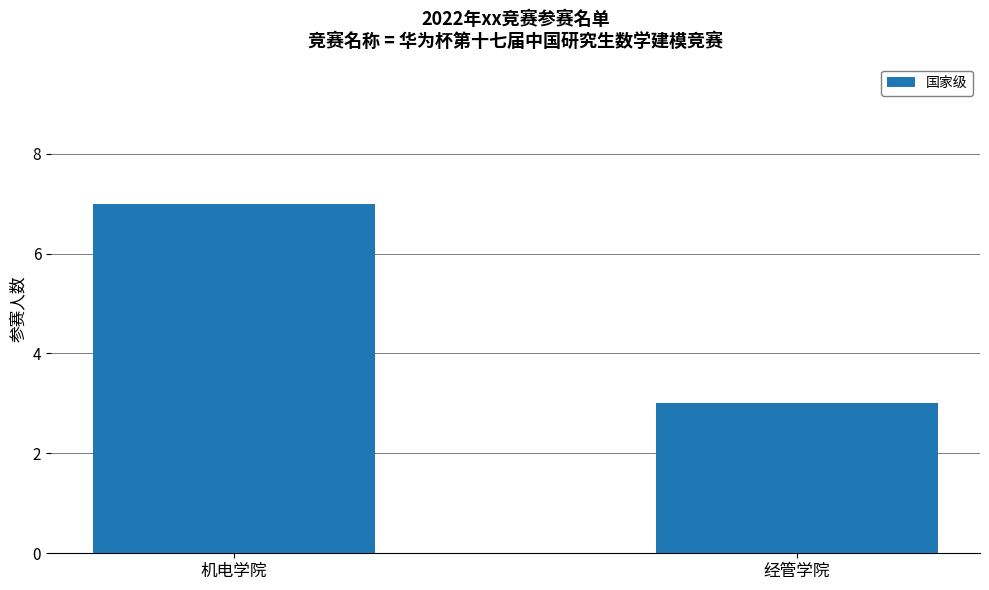

List the labels in order of value, largest first.

机电学院, 经管学院